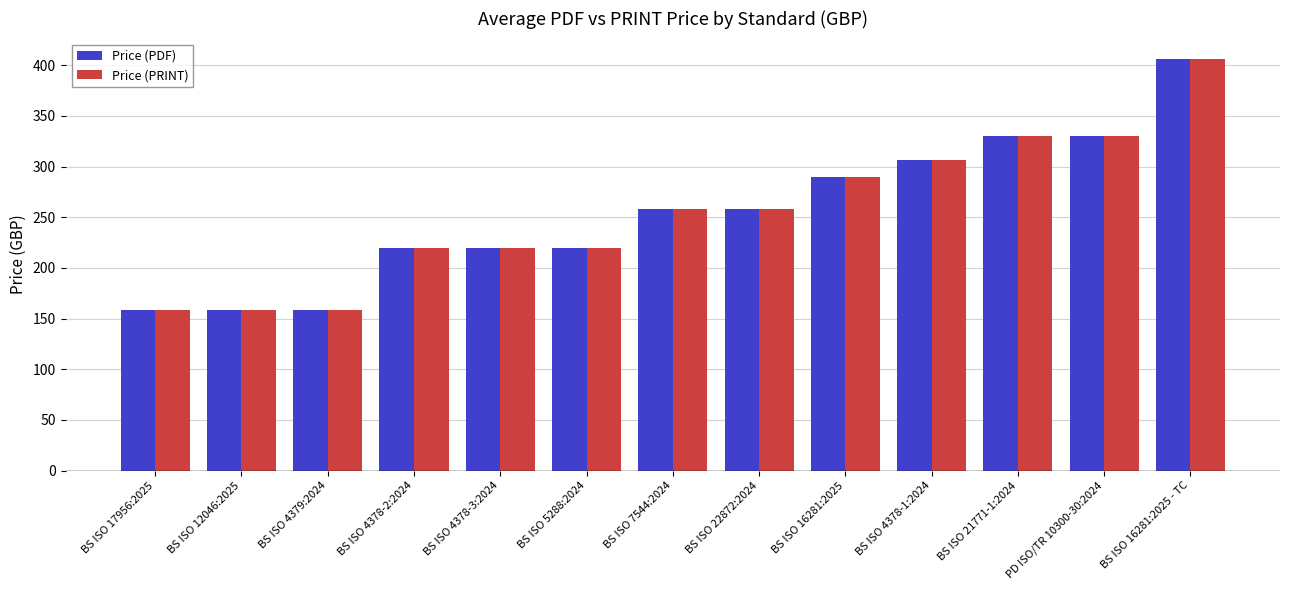

How many values in the Price (PDF) series are below 258?

6